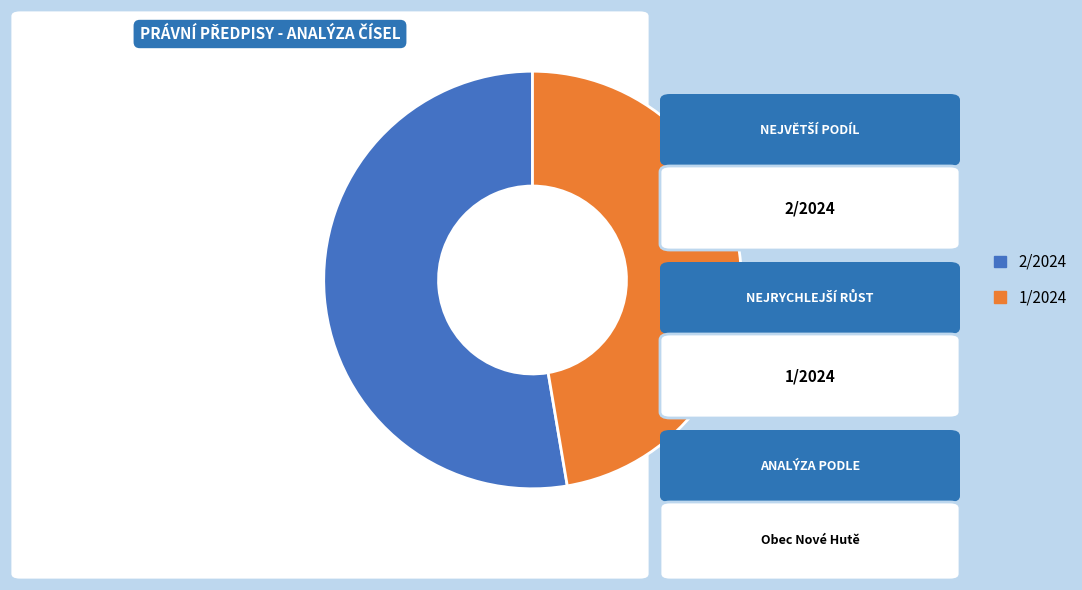

Rank the categories by value from highest to lowest.

2/2024, 1/2024